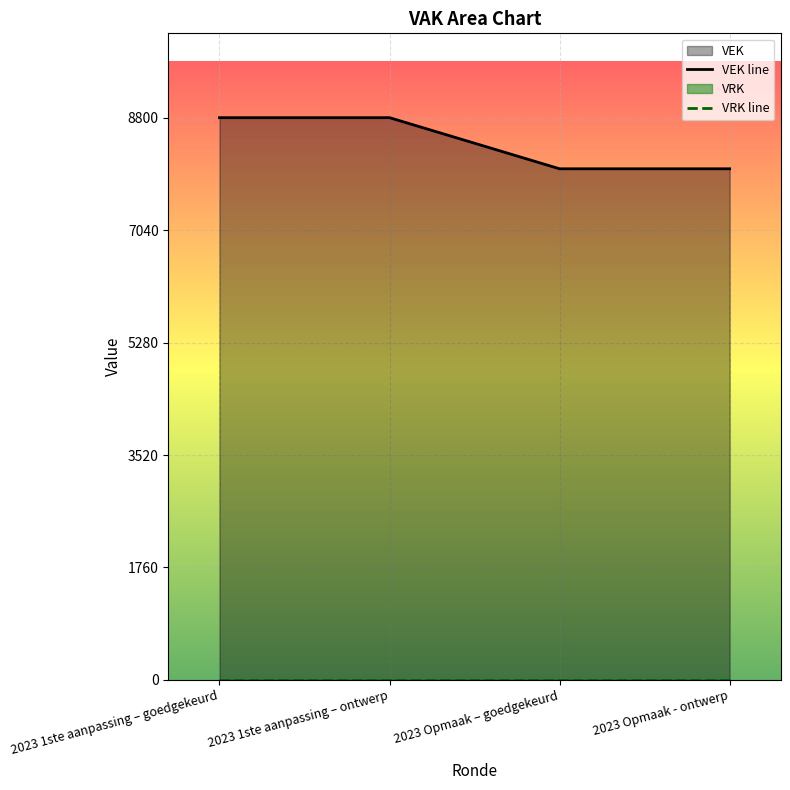

What is the value of the VEK line point at the 4th from the left?

8000